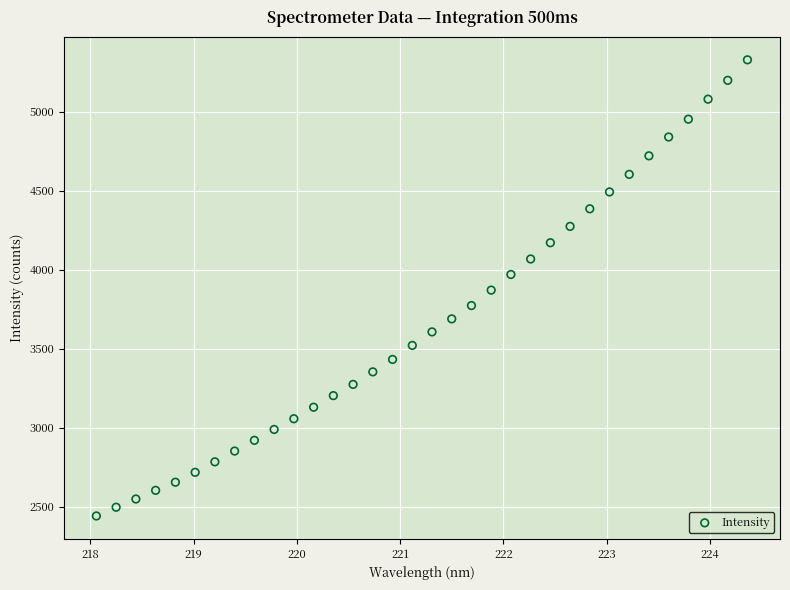

What is the range of X values (max minus min)?

6.3